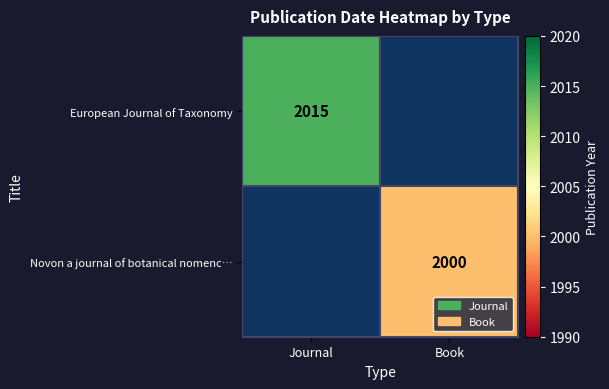

The European Journal of Taxonomy series shows 2015 at Journal. True or false?

True